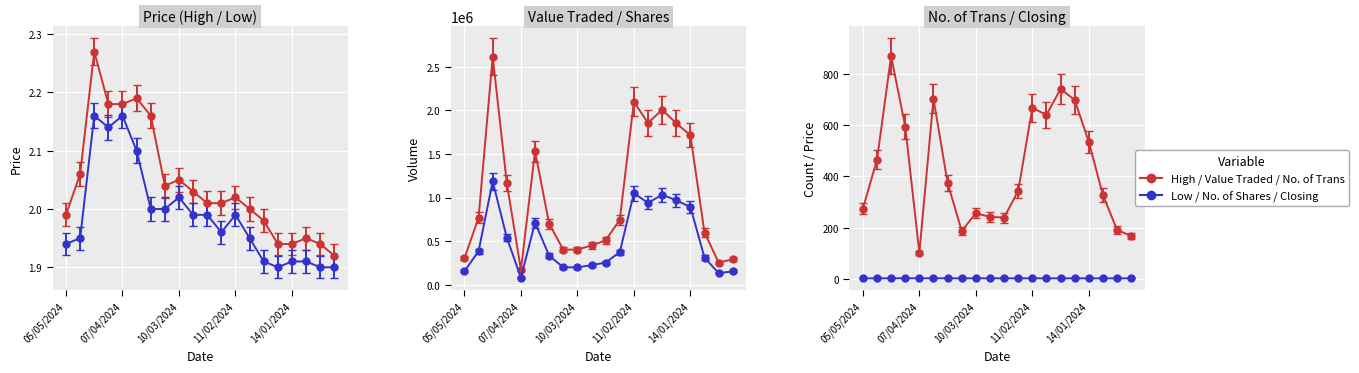

At which category is the sum across all series the highest?

21/04/2024